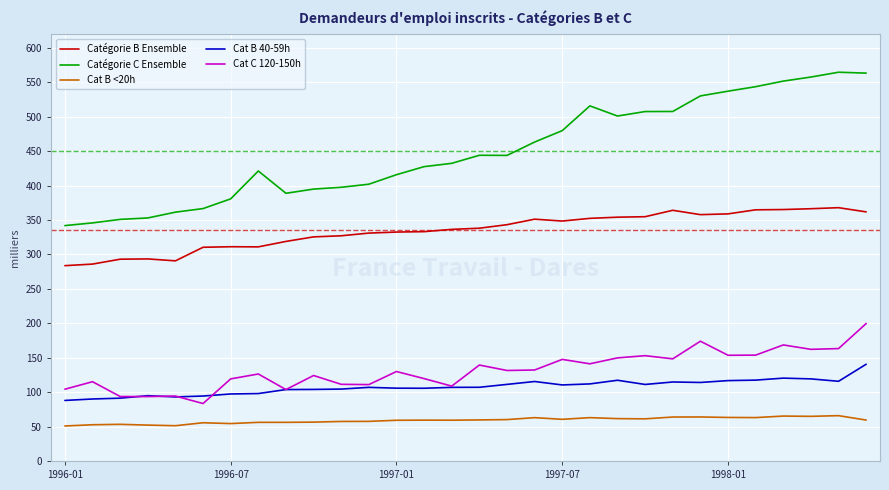

Which series has the largest range (max minus min)?

Catégorie C Ensemble